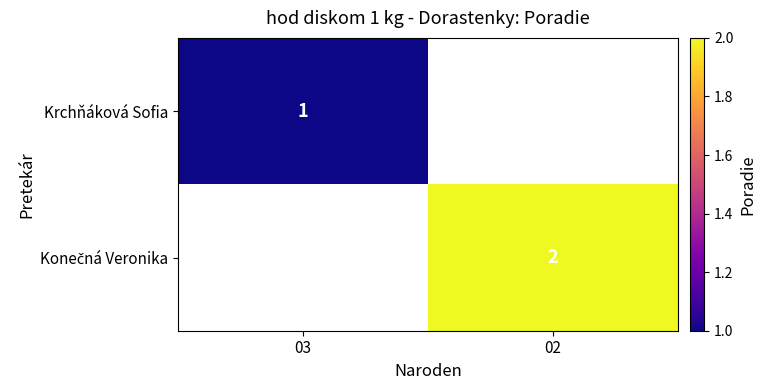

At which label is Krchňáková Sofia closest to 1?

03